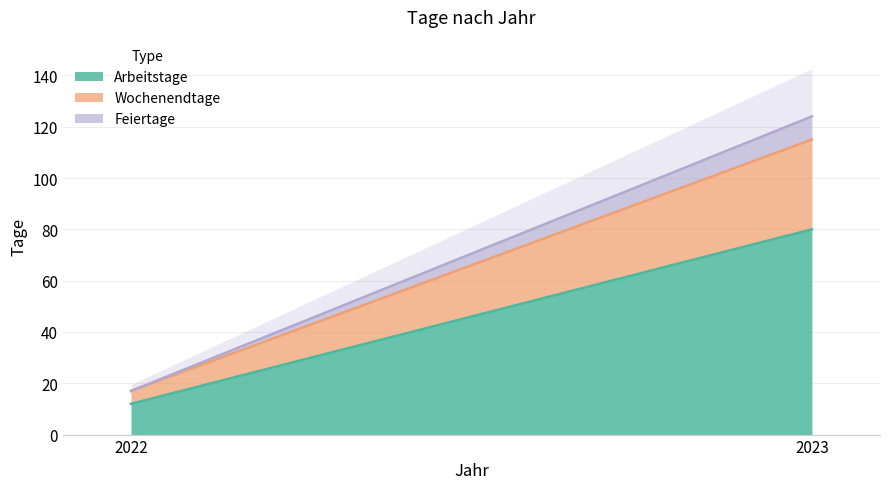

What are all the series names shown in the legend?

Arbeitstage, Wochenendtage, Feiertage